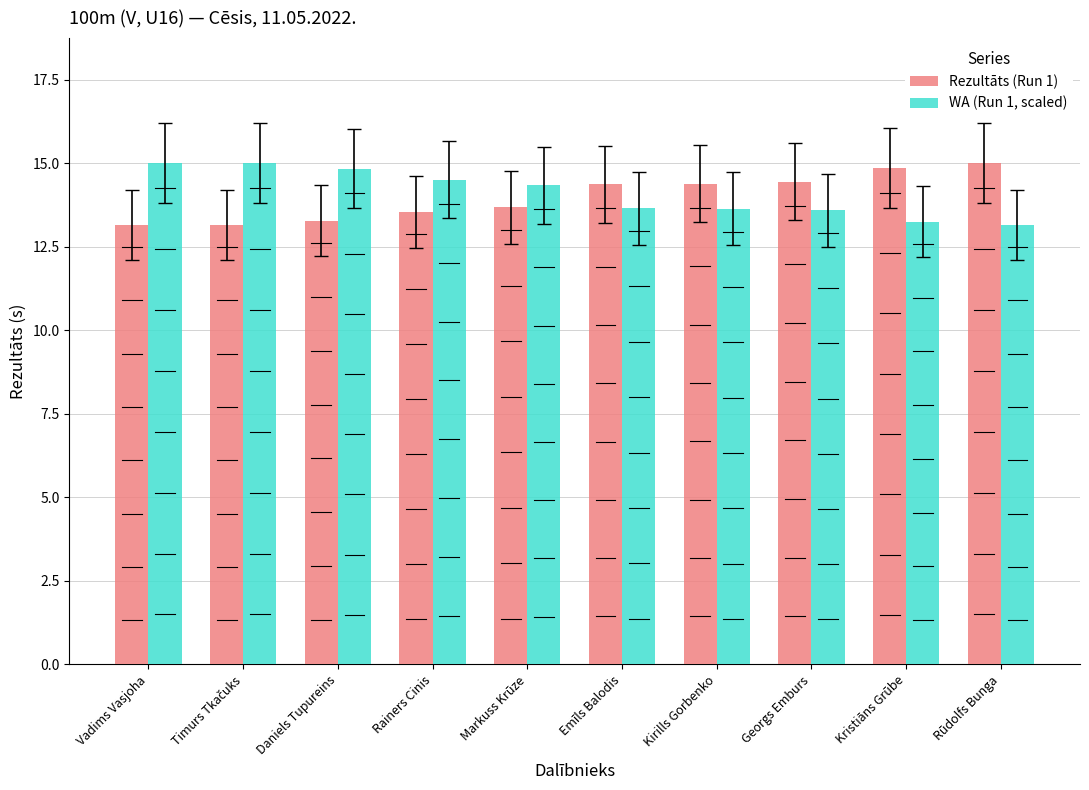

Does the chart contain any negative values?

No